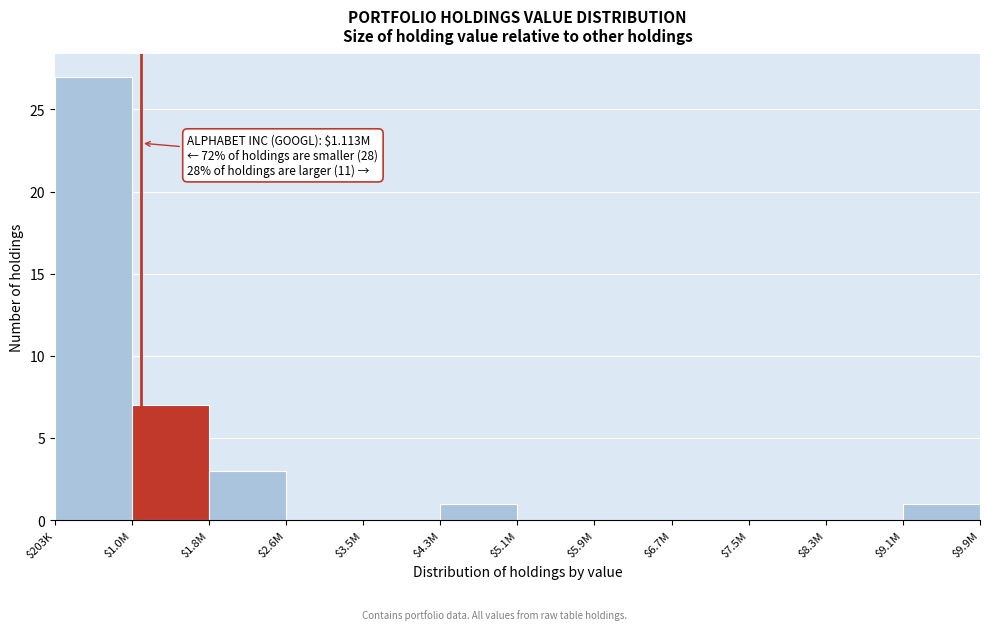

What is the greatest value displayed?

27